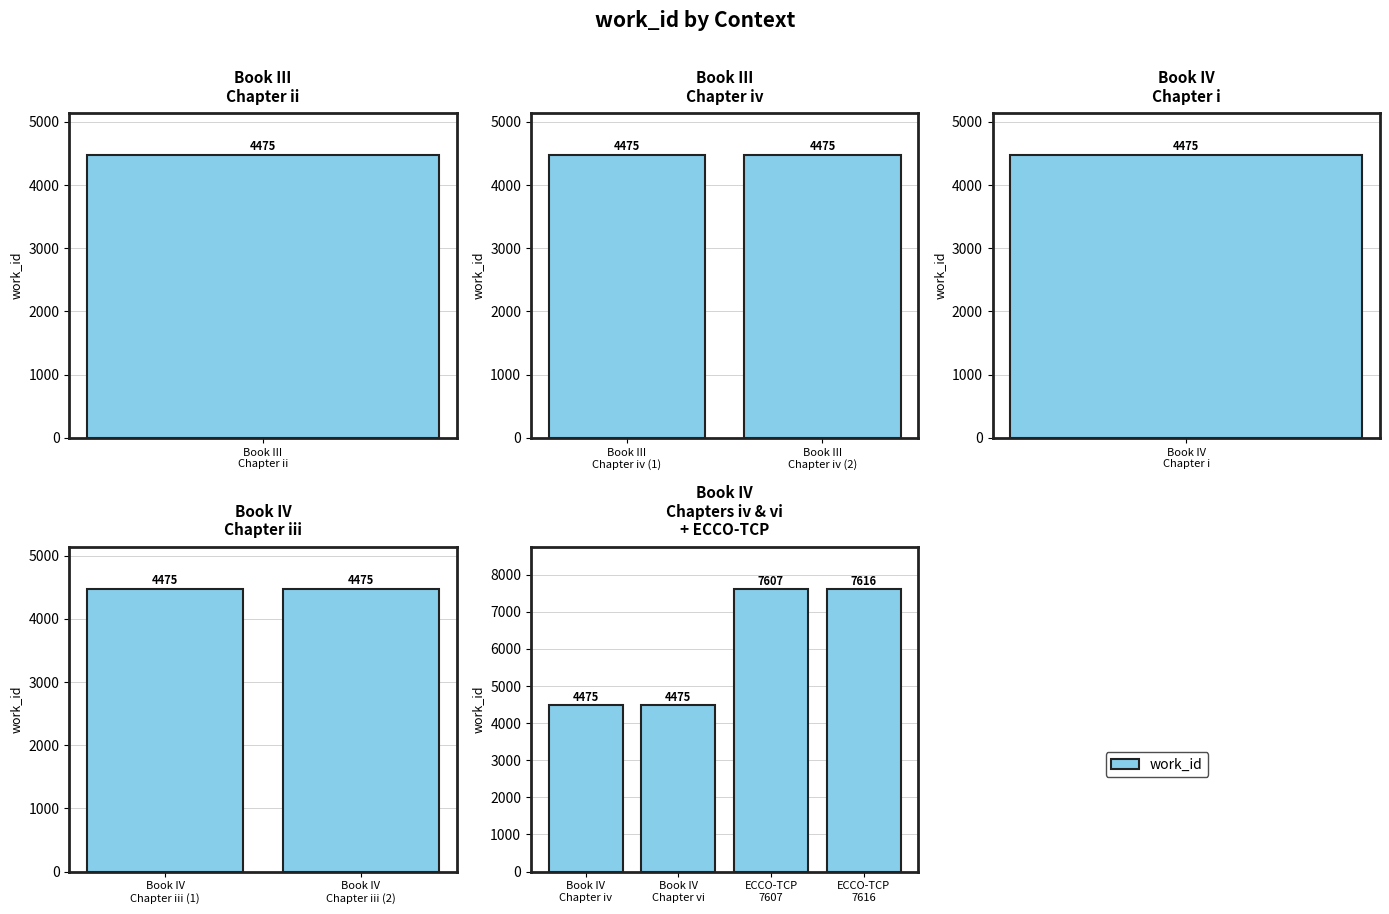

The value at ECCO-TCP 7607 is 7607. True or false?

True